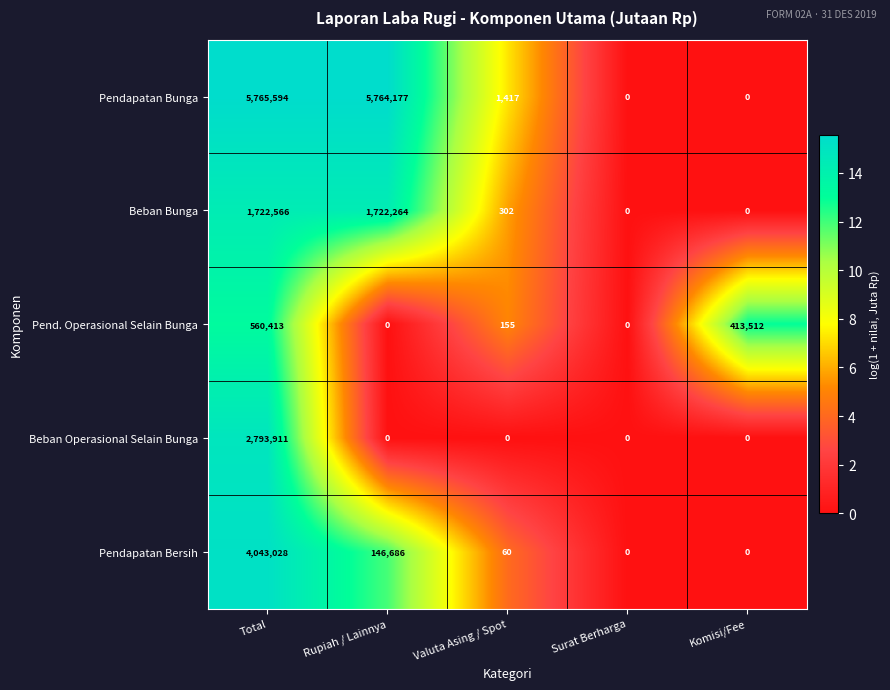

Which category has the highest value in the Pendapatan Bersih series?

Total